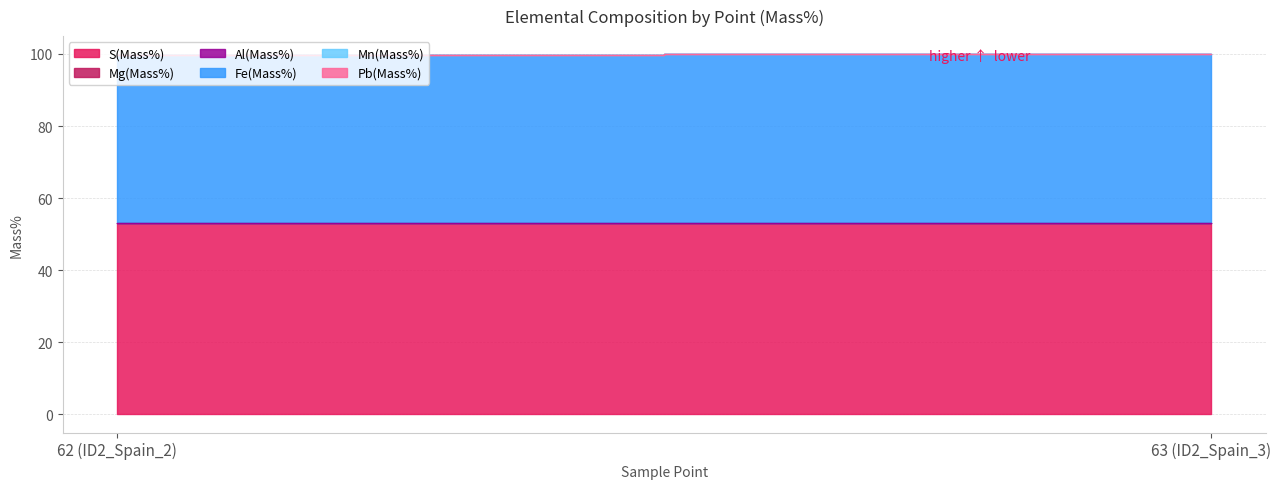

What is the sum of the Fe(Mass%) values at 63 (ID2_Spain_3) and 62 (ID2_Spain_2)?

93.3